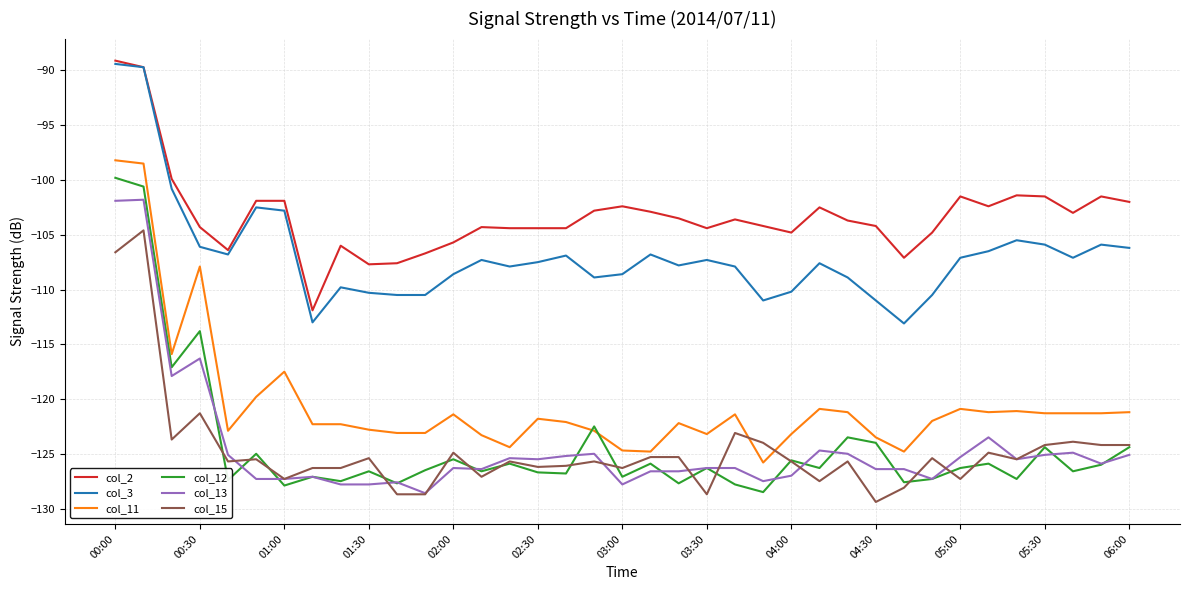

Which series has the largest total across all categories?

col_2